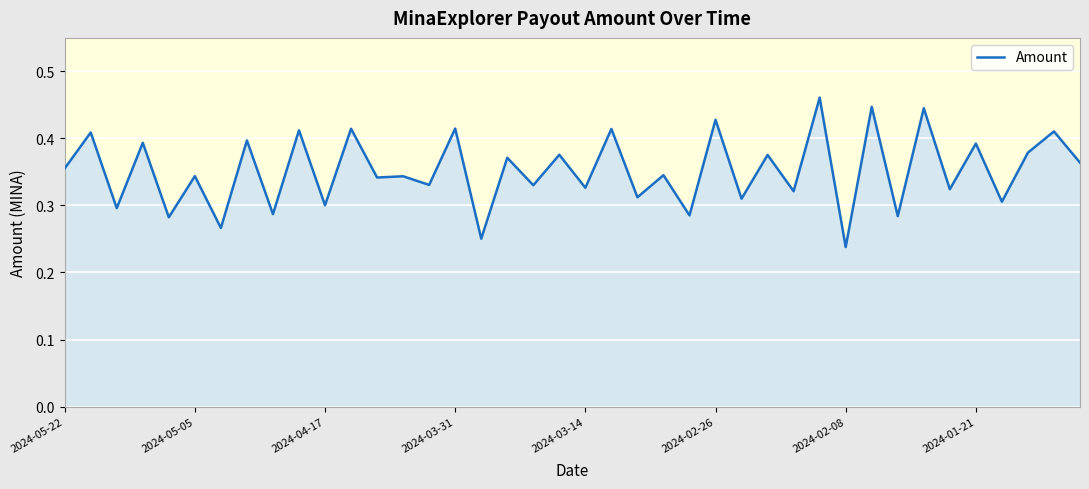

How many lines are shown in the chart?

1